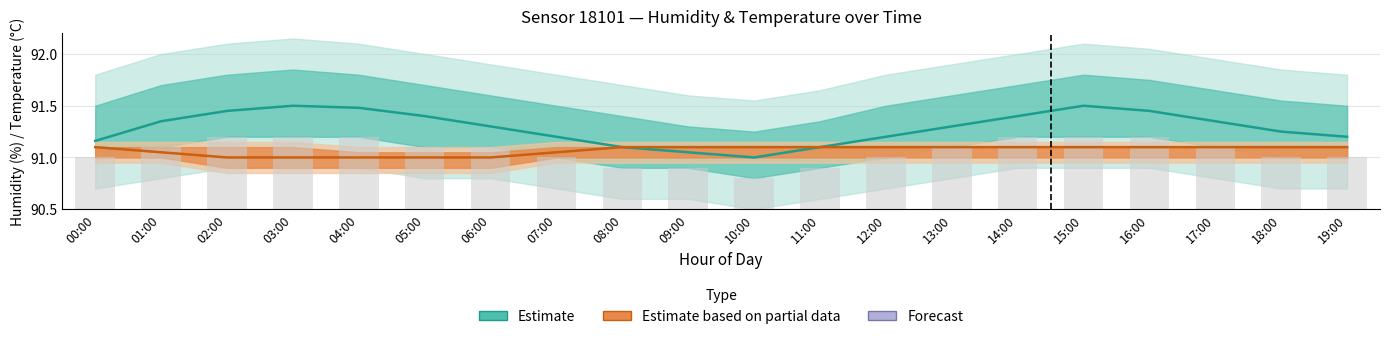

Reading right to left, what are all the values shown in this chart?

0.5	0.5	0.6	0.7	0.7	0.7	0.6	0.5	0.4	0.3	0.4	0.4	0.5	0.6	0.6	0.7	0.7	0.7	0.6	0.5